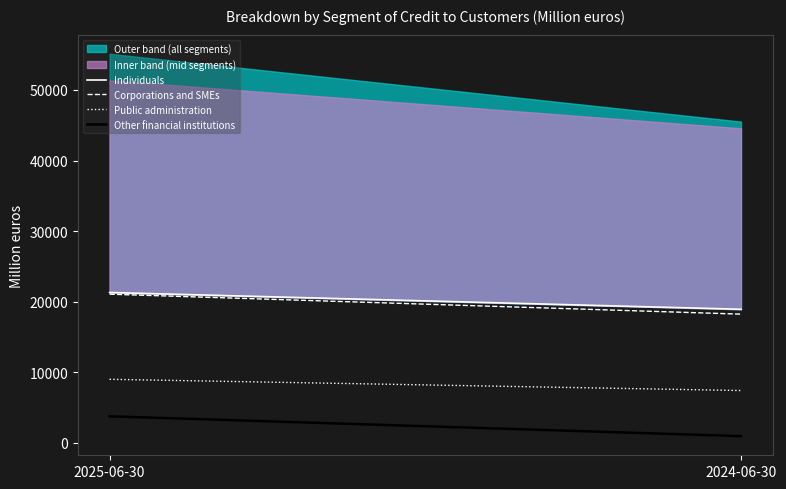

At 2024-06-30, list the series in order from smallest to largest.

Other financial institutions, Public administration, Corporations and SMEs, Individuals